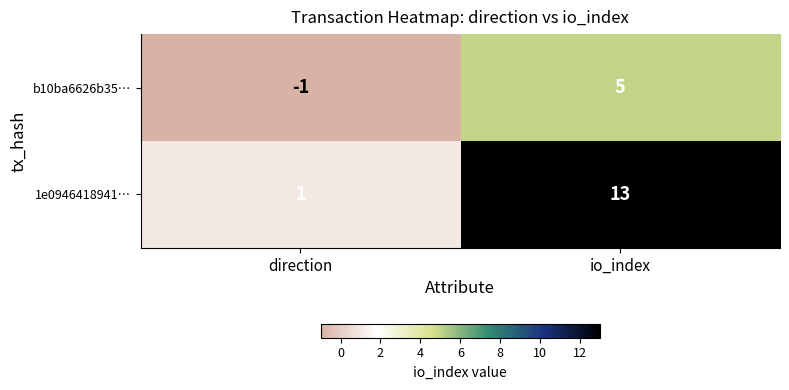

Rank the series at io_index from highest to lowest value.

1e0946418941…, b10ba6626b35…